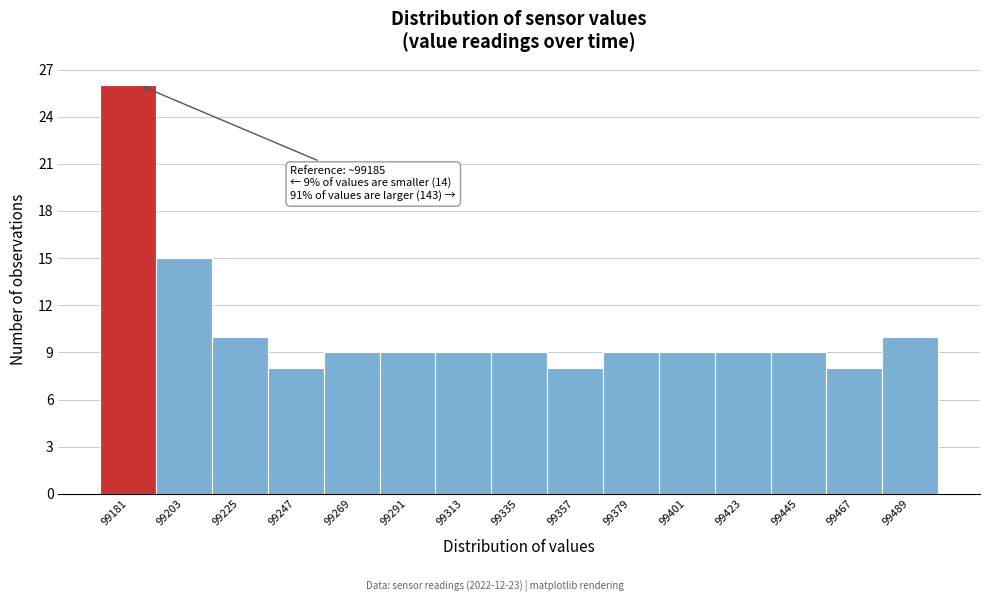

Which range on the x-axis has the tallest bar?

99170 to 99190